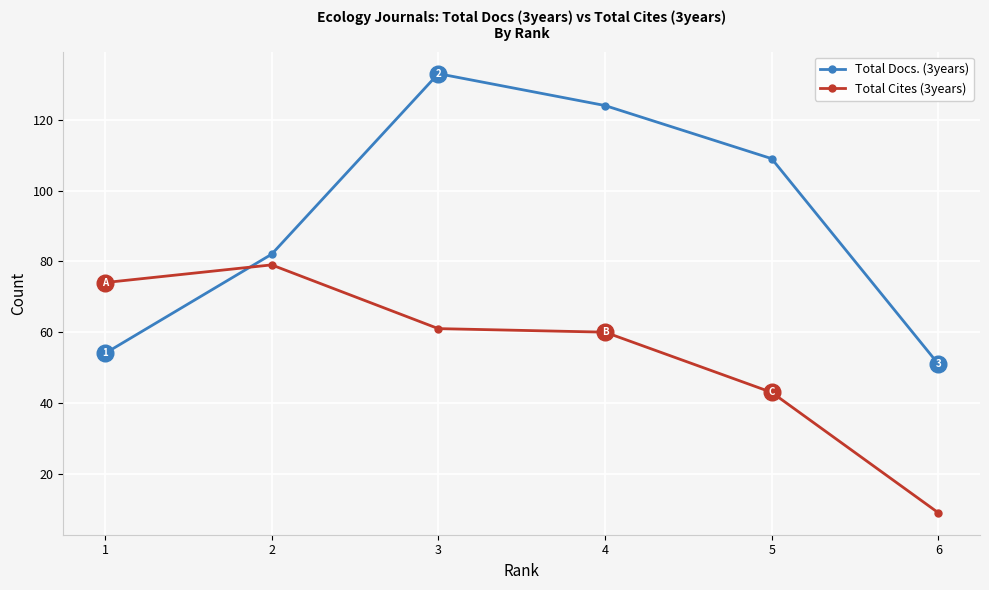

How many lines are shown in the chart?

2